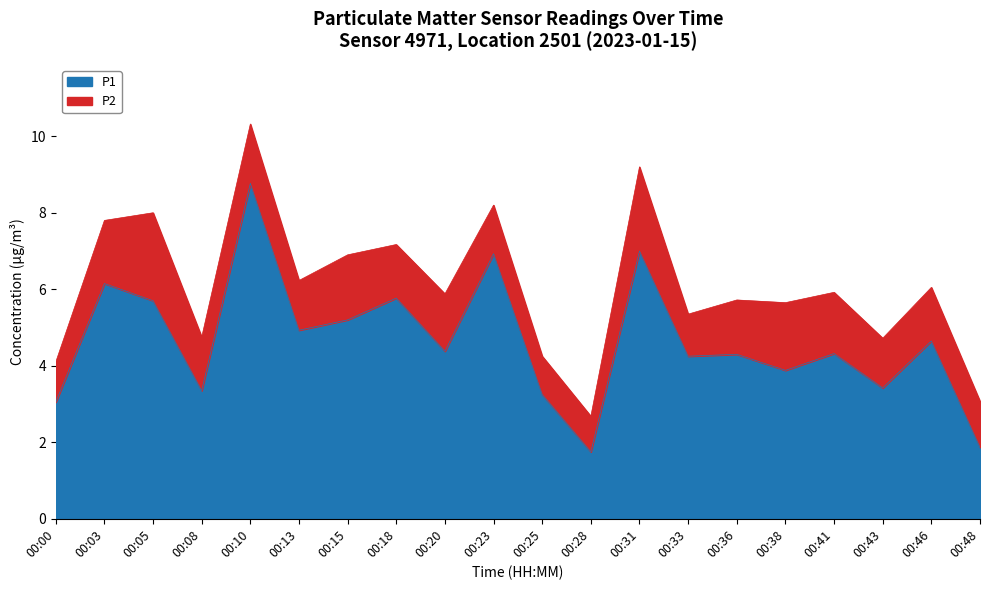

What is the difference between the P1 values at 00:28 and 00:10?

7.0